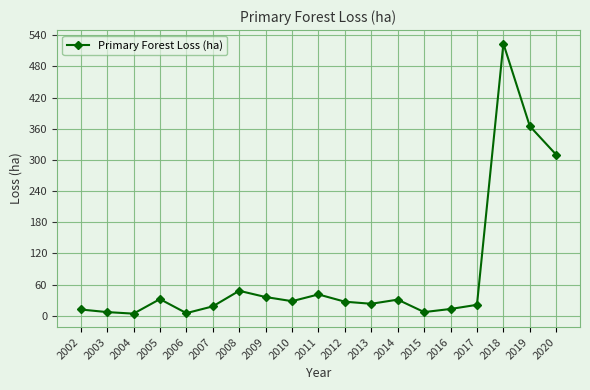

At which label is the value closest to 264?

2020